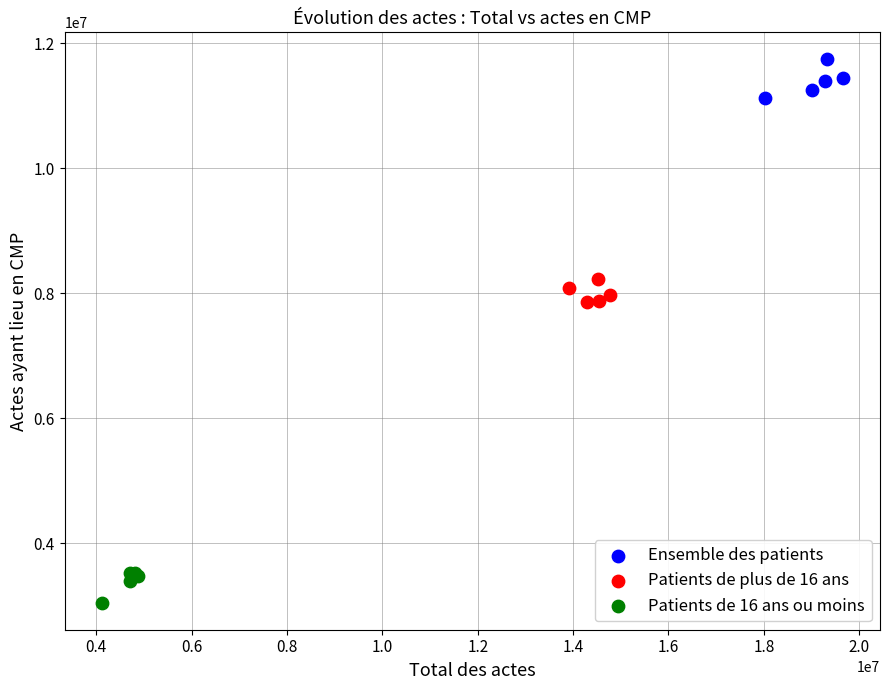

Which series reaches the minimum Y coordinate?

Patients de 16 ans ou moins